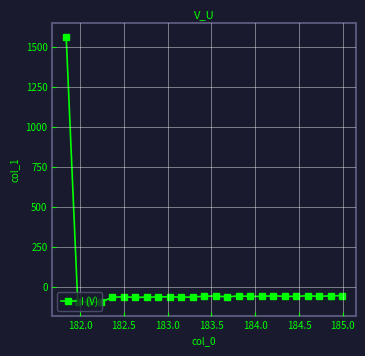

What is the sum of all values?

90.4